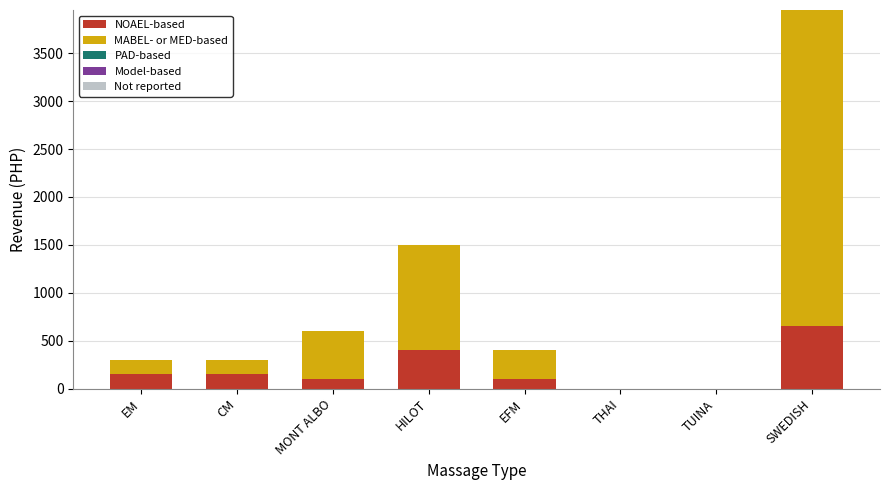

What is the sum of all NOAEL-based values?

1550